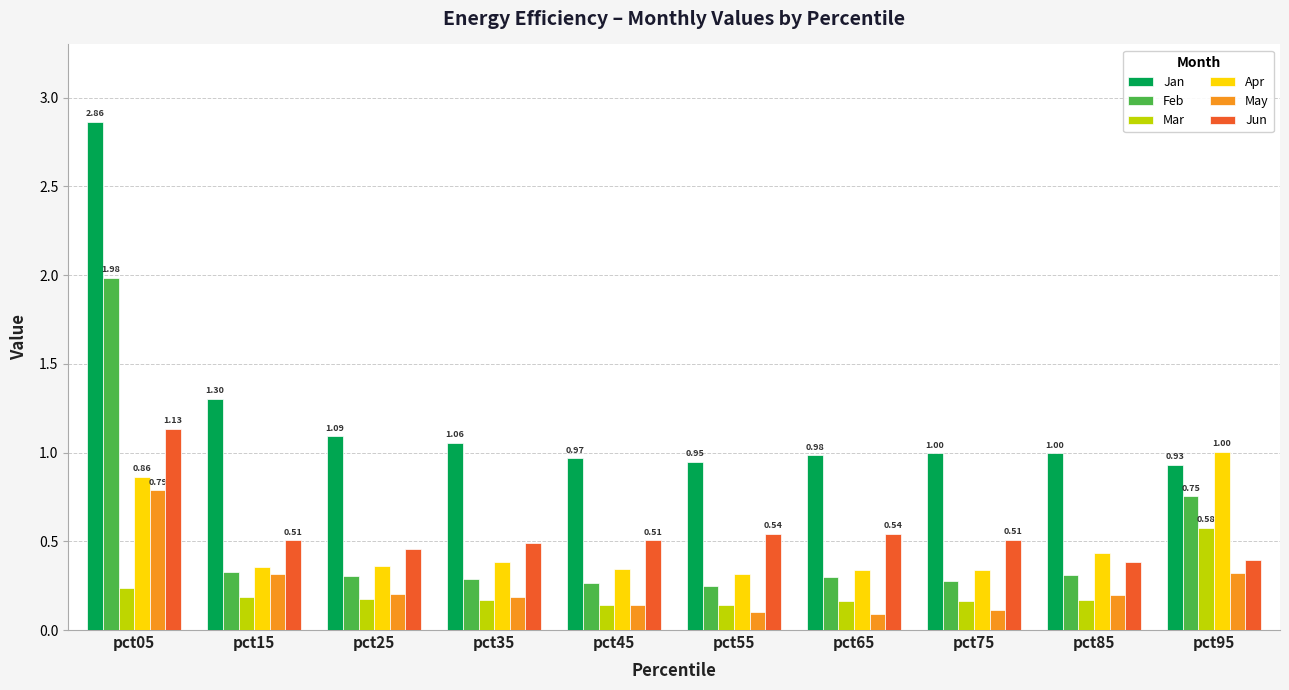

Is it true that Apr equals 0.5 at pct75?

False